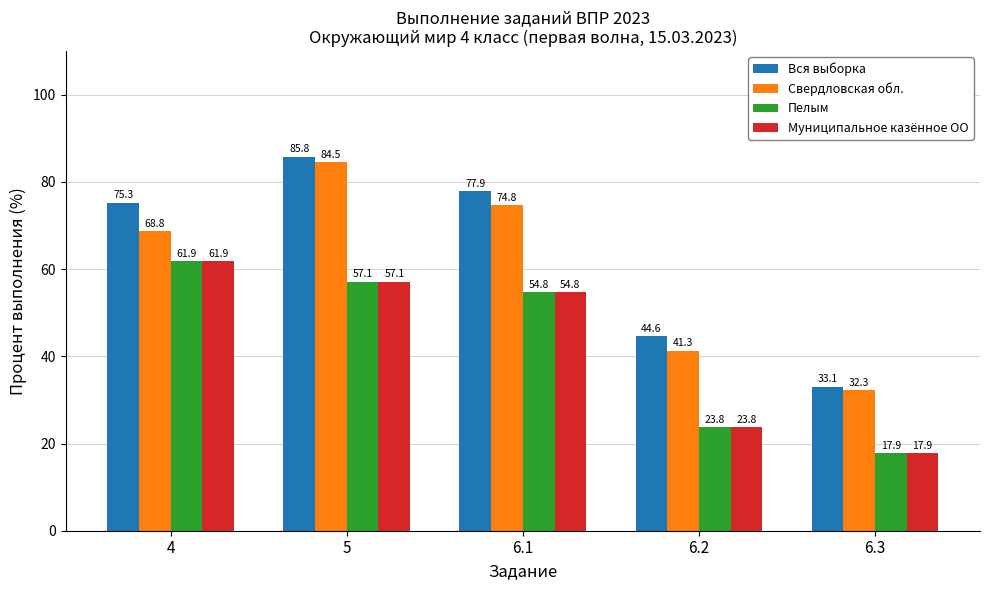

How many values in the Пелым series exceed 54?

3